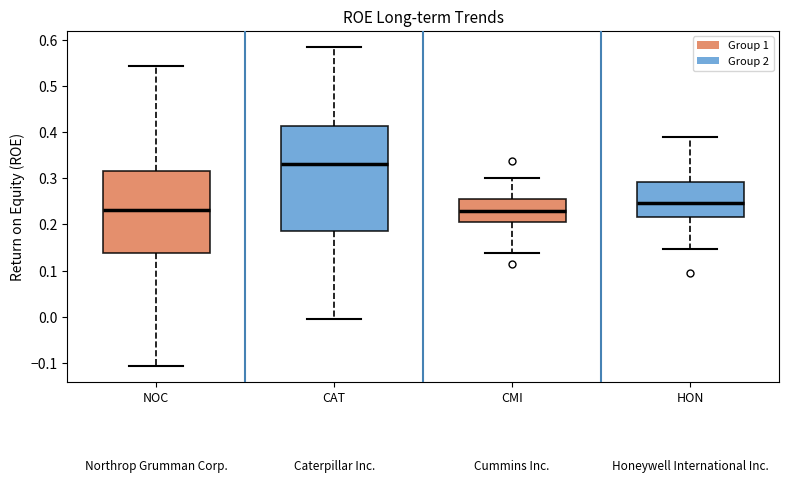

Reading left to right, transcribe this box plot: for each box, give where its median line is, the range the box spans, and where its two whiskers end, as read against the y-axis. The values are not printed on the chart, so give them approximately, as read against the axis.

NOC: median 0.23, box 0.14 to 0.32, whiskers -0.11 to 0.54
CAT: median 0.33, box 0.19 to 0.41, whiskers -0.01 to 0.58
CMI: median 0.23, box 0.21 to 0.25, whiskers 0.14 to 0.30
HON: median 0.25, box 0.22 to 0.29, whiskers 0.15 to 0.39